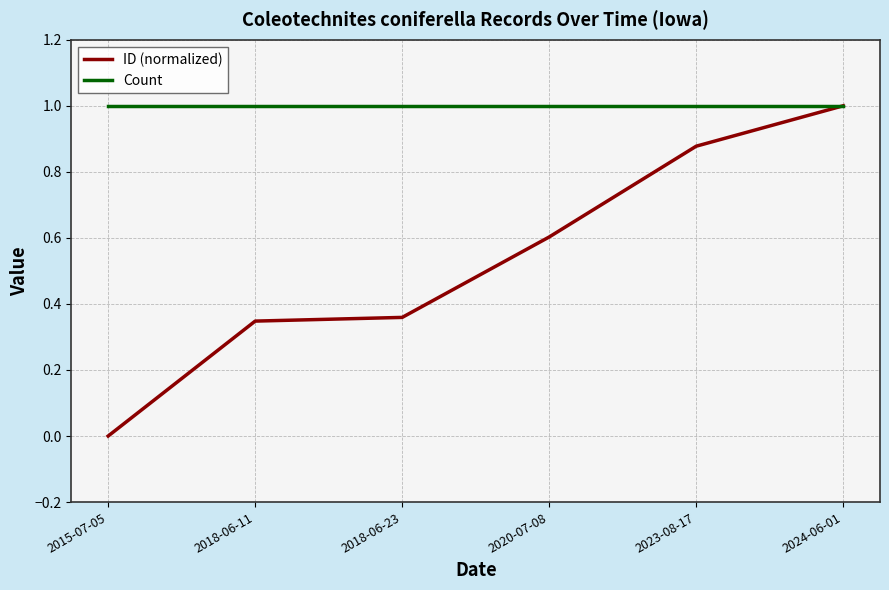

What value does the Count series have at 2015-07-05?

1.0